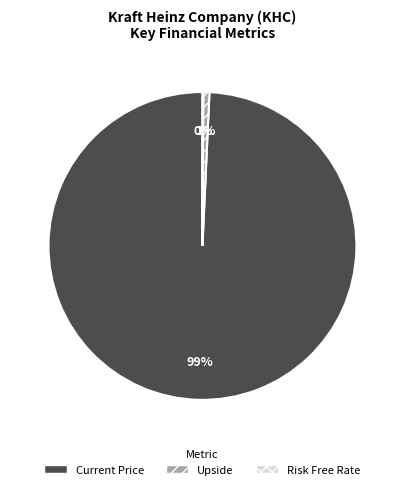

To the nearest percent, what percentage of the pie is Current Price?

99%